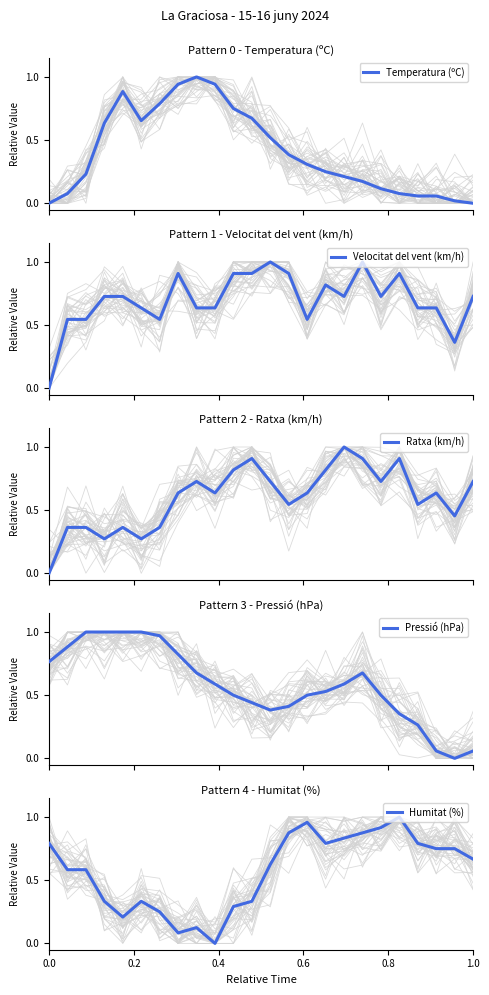

Reading right to left, extract all data points from this chart.

Temperatura (ºC): 0.0	0.0	0.1	0.1	0.1	0.1	0.2	0.2	0.3	0.3	0.4	0.5	0.7	0.7	0.9	1.0	0.9	0.8	0.7	0.9	0.6	0.2	0.1	0.0
Velocitat del vent (km/h): 0.7	0.4	0.6	0.6	0.9	0.7	1.0	0.7	0.8	0.5	0.9	1.0	0.9	0.9	0.6	0.6	0.9	0.5	0.6	0.7	0.7	0.5	0.5	0.0
Ratxa (km/h): 0.7	0.5	0.6	0.5	0.9	0.7	0.9	1.0	0.8	0.6	0.5	0.7	0.9	0.8	0.6	0.7	0.6	0.4	0.3	0.4	0.3	0.4	0.4	0.0
Pressió (hPa): 0.1	0.0	0.1	0.3	0.4	0.5	0.7	0.6	0.5	0.5	0.4	0.4	0.4	0.5	0.6	0.7	0.8	1.0	1.0	1.0	1.0	1.0	0.9	0.8
Humitat (%): 0.7	0.8	0.8	0.8	1.0	0.9	0.9	0.8	0.8	1.0	0.9	0.6	0.3	0.3	0.0	0.1	0.1	0.2	0.3	0.2	0.3	0.6	0.6	0.8